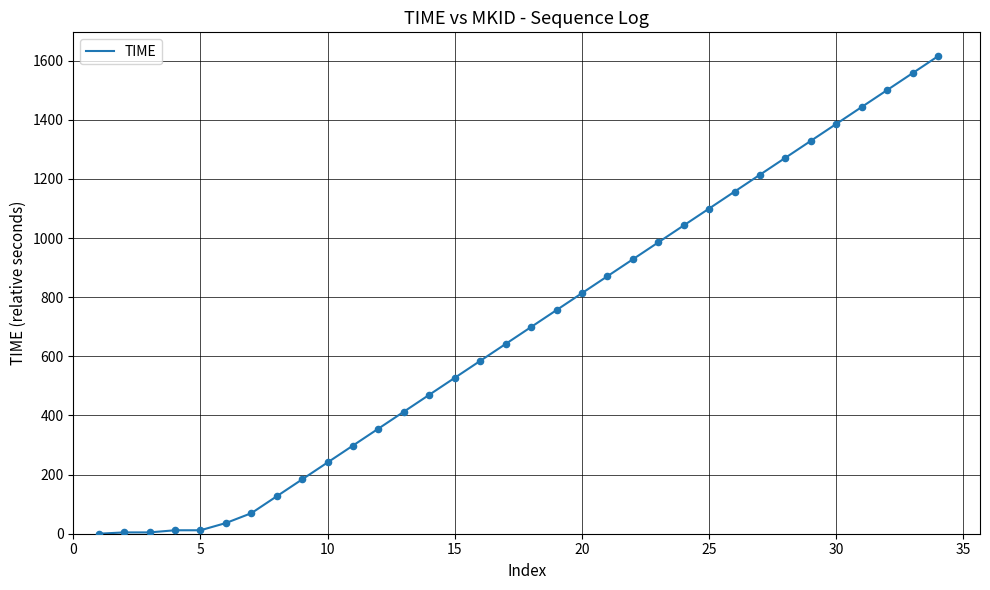

How many lines are shown in the chart?

1